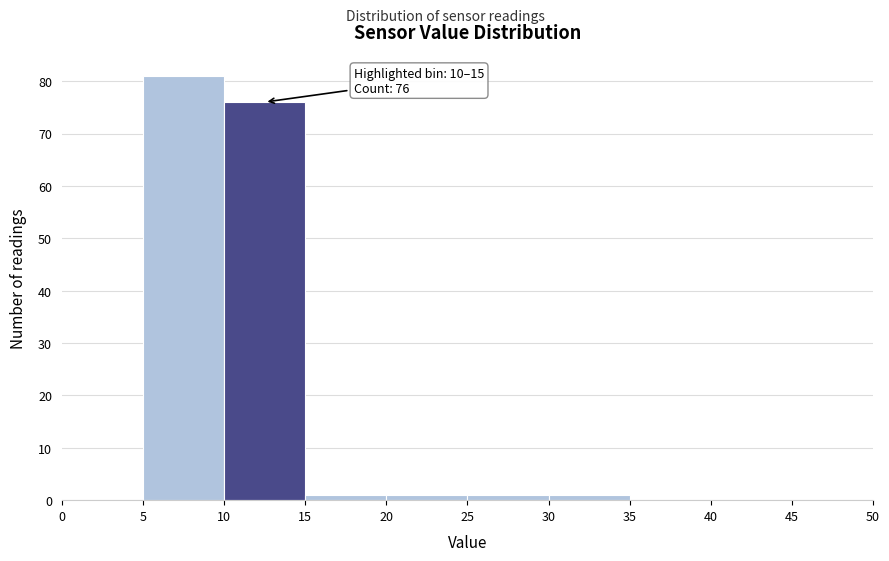

Over which range of the x-axis is the bar tallest?

5 to 10